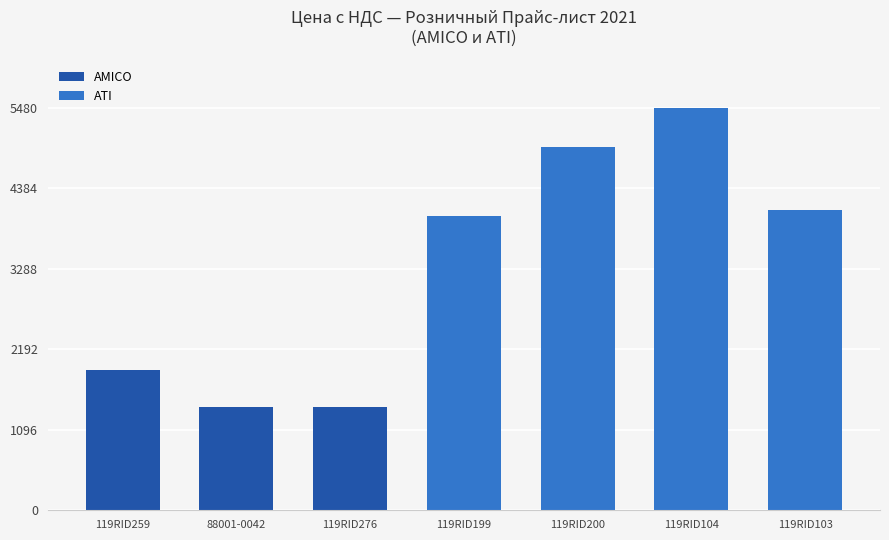

What is the greatest value displayed?

5480